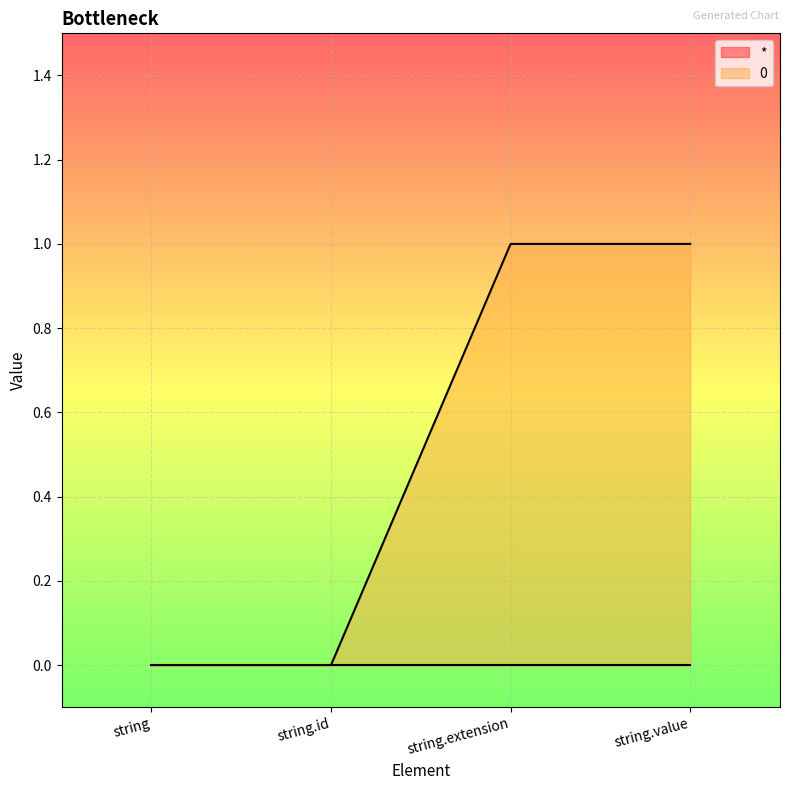

Rank the categories by value from lowest to highest.

string, string.id, string.extension, string.value